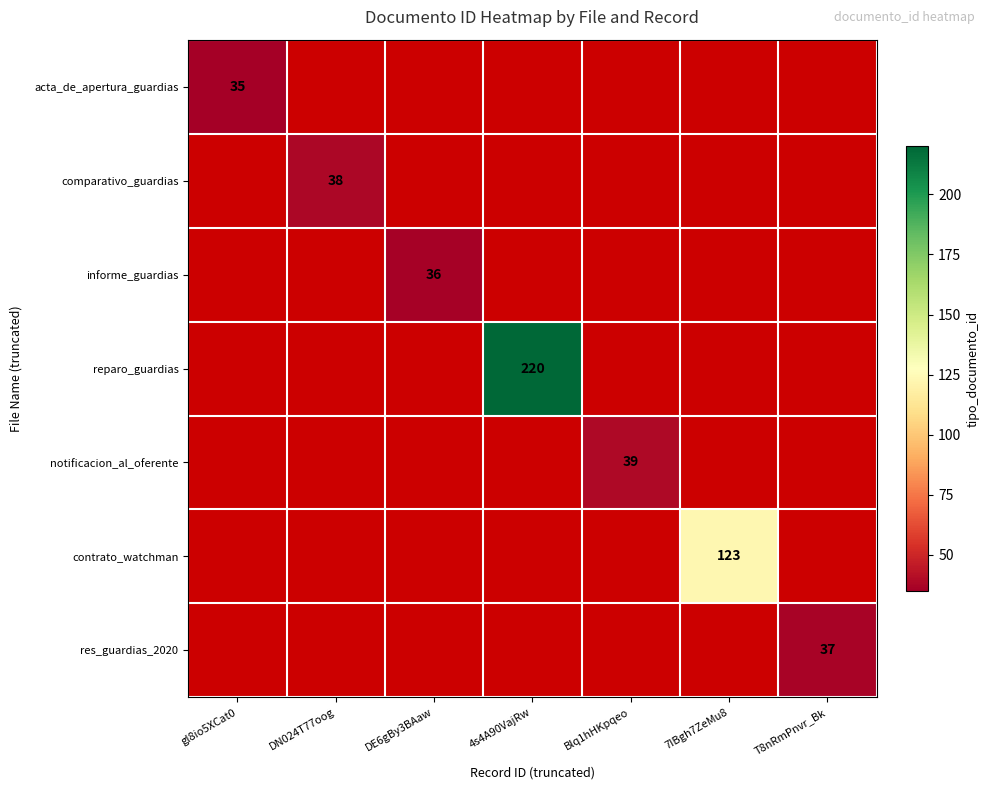

Is it true that informe_guardias equals 36 at DE6gBy3BAaw?

True